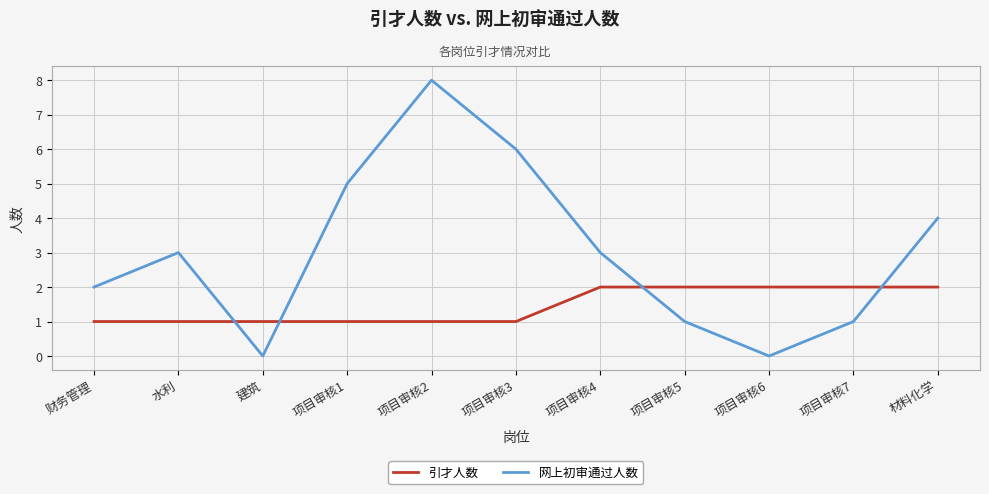

At which label is 网上初审通过人数 closest to 4?

材料化学